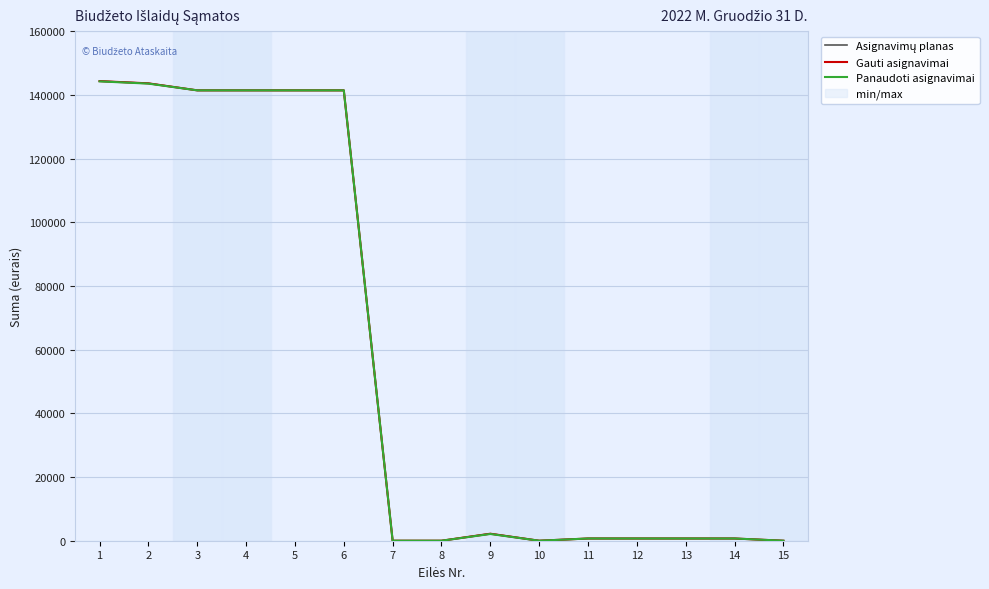

How many values in the Panaudoti asignavimai series exceed 700?

7